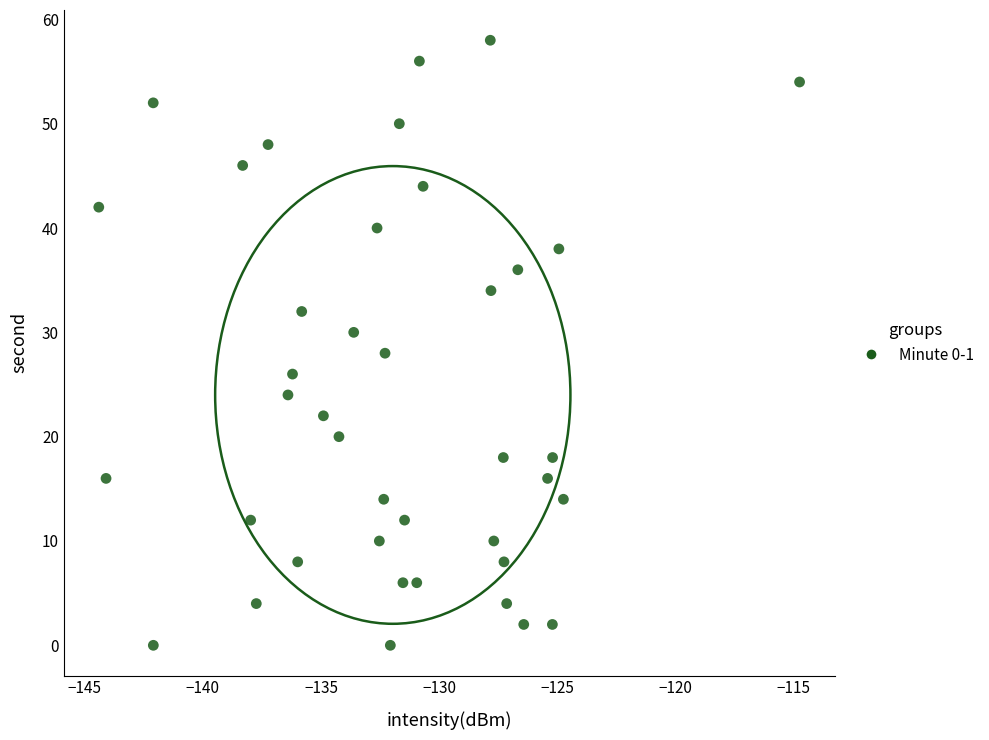

What is the range of Y values (max minus min)?

58